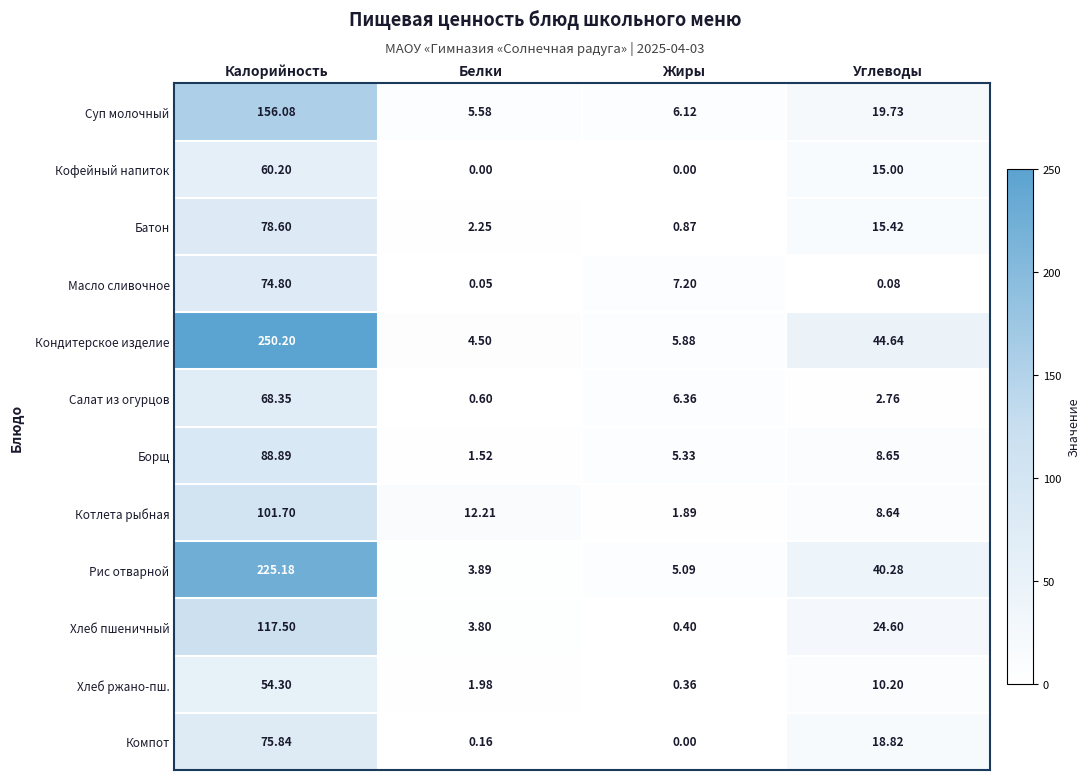

Count the number of categories in the chart.

4